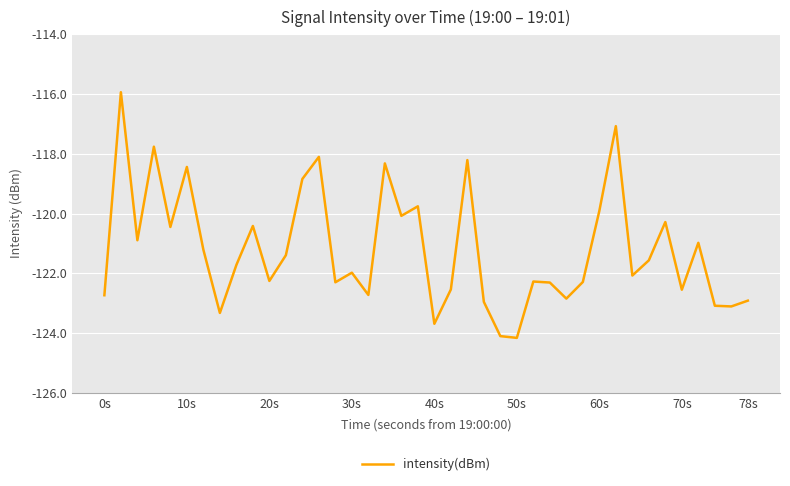

What is the maximum value shown in the chart?

-115.9